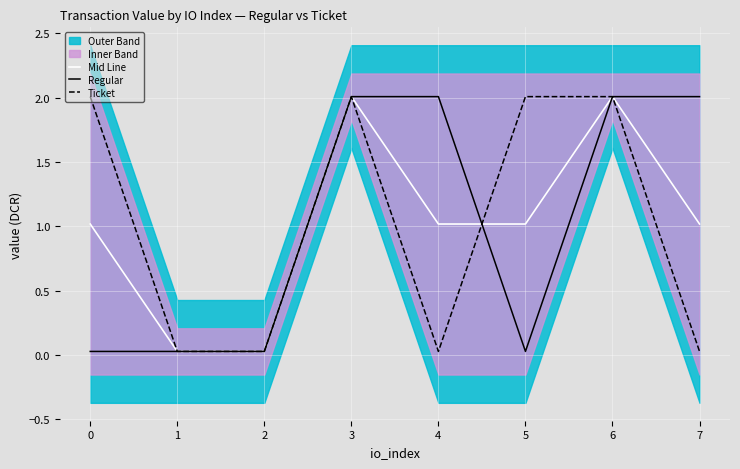

After their last crossing, which series has the higher values: Ticket or Mid Line?

Ticket